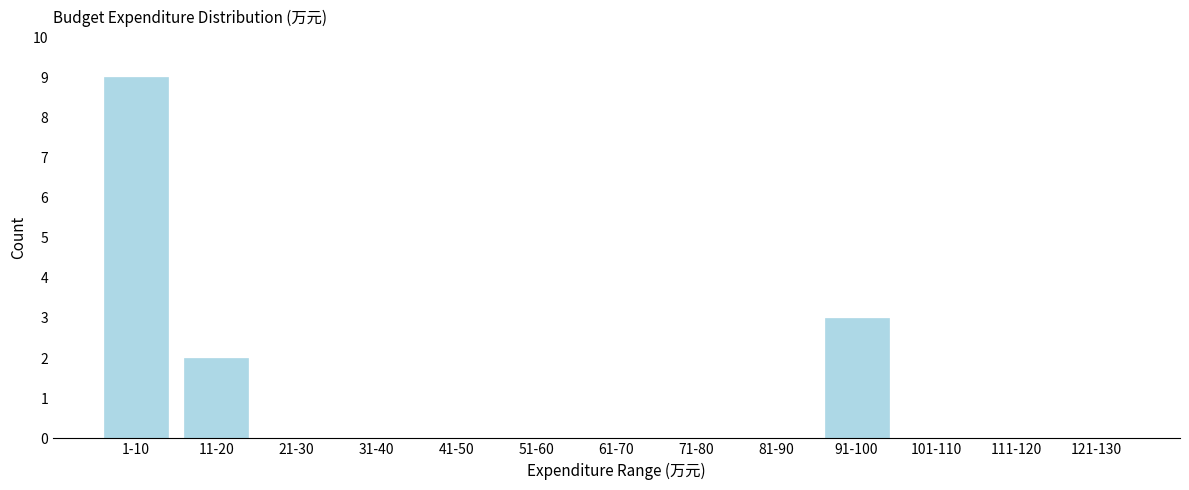

Reading left to right, list all the values displayed in this chart.

1-10=9	11-20=2	21-30=0	31-40=0	41-50=0	51-60=0	61-70=0	71-80=0	81-90=0	91-100=3	101-110=0	111-120=0	121-130=0